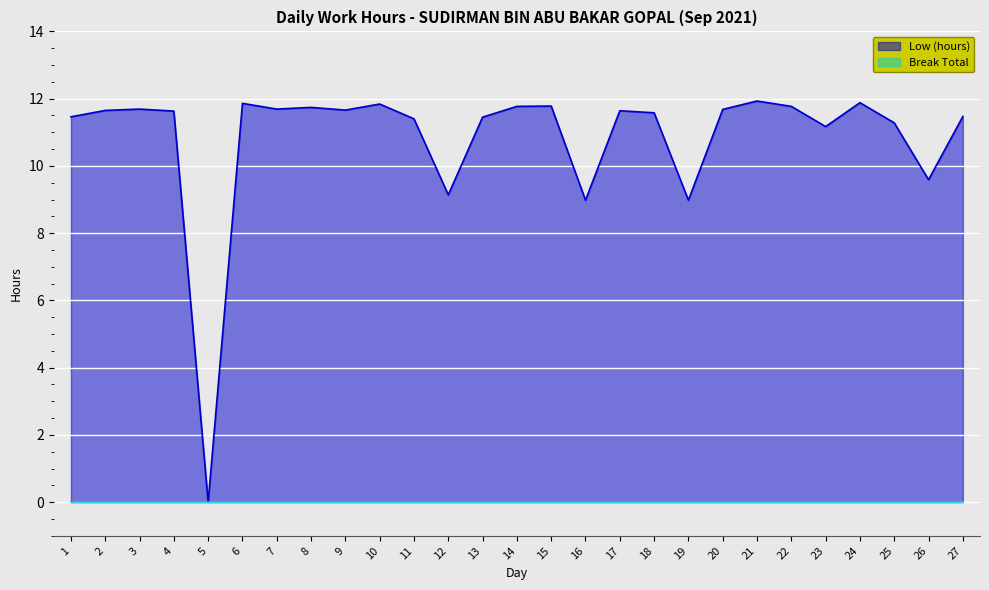

Reading left to right, list all the values displayed in this chart.

11.5	11.7	11.7	11.6	0.0	11.9	11.7	11.7	11.7	11.8	11.4	9.1	11.4	11.8	11.8	9.0	11.6	11.6	9.0	11.7	11.9	11.8	11.2	11.9	11.3	9.6	11.5